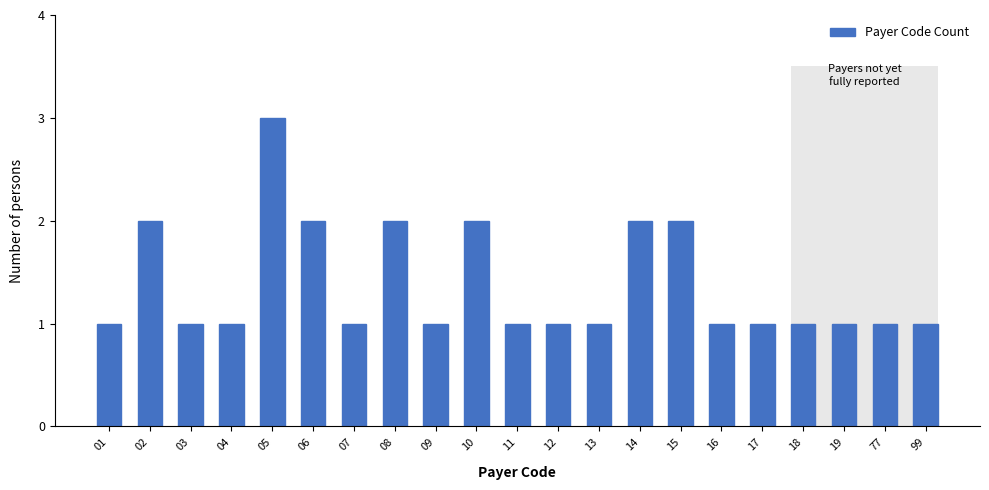

Reading left to right, extract all data points from this chart.

1	2	1	1	3	2	1	2	1	2	1	1	1	2	2	1	1	1	1	1	1